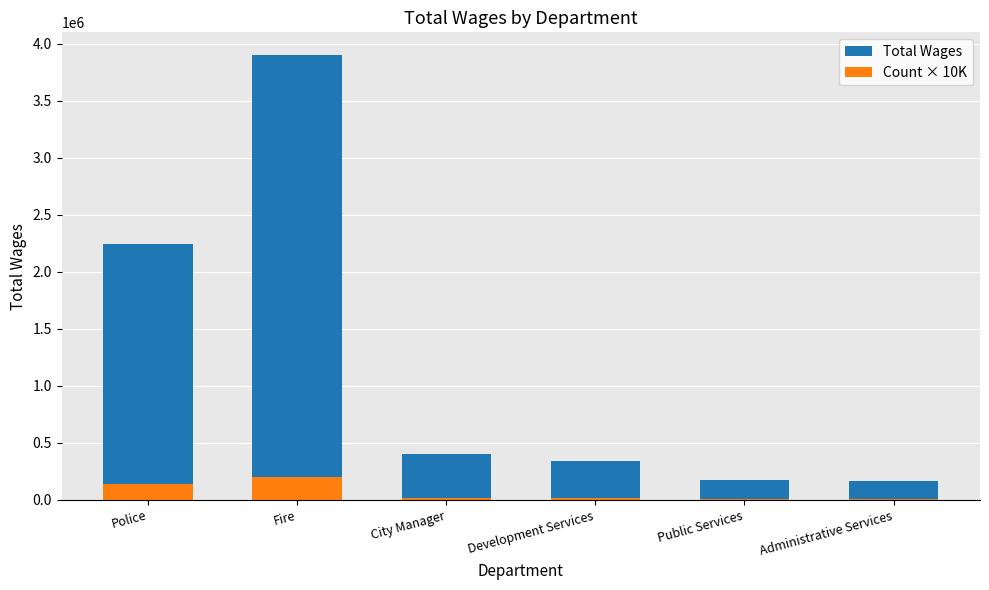

How many bars are there in each group?

2